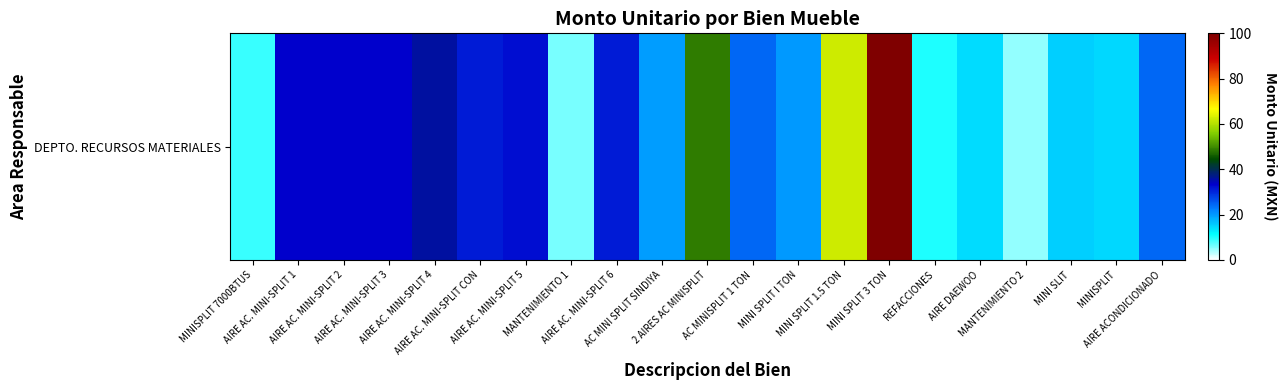

The value at 2 AIRES AC MINISPLIT is 81.5. True or false?

False